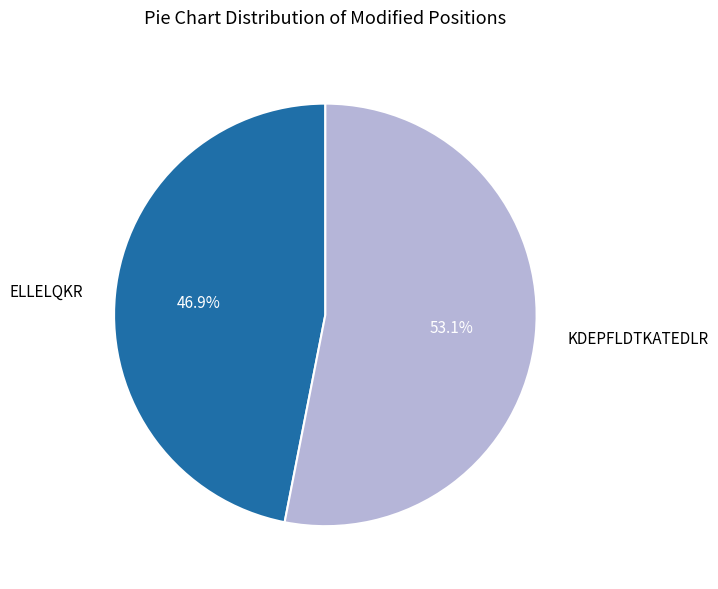

How many segments does this pie chart have?

2